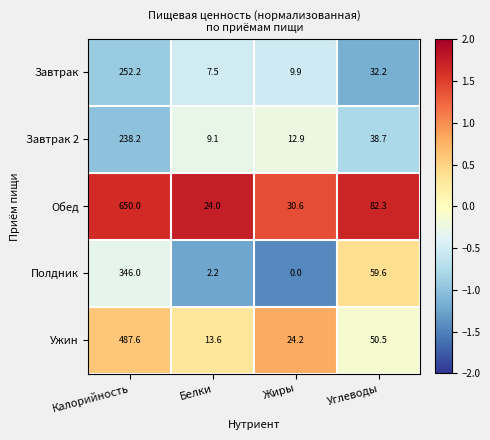

Which label corresponds to the largest value in the chart?

Калорийность